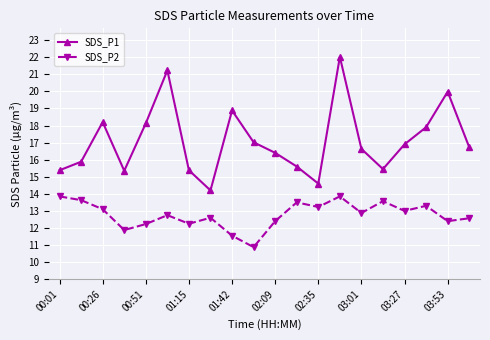

Rank the series by their average value, from highest to lowest.

SDS_P1, SDS_P2